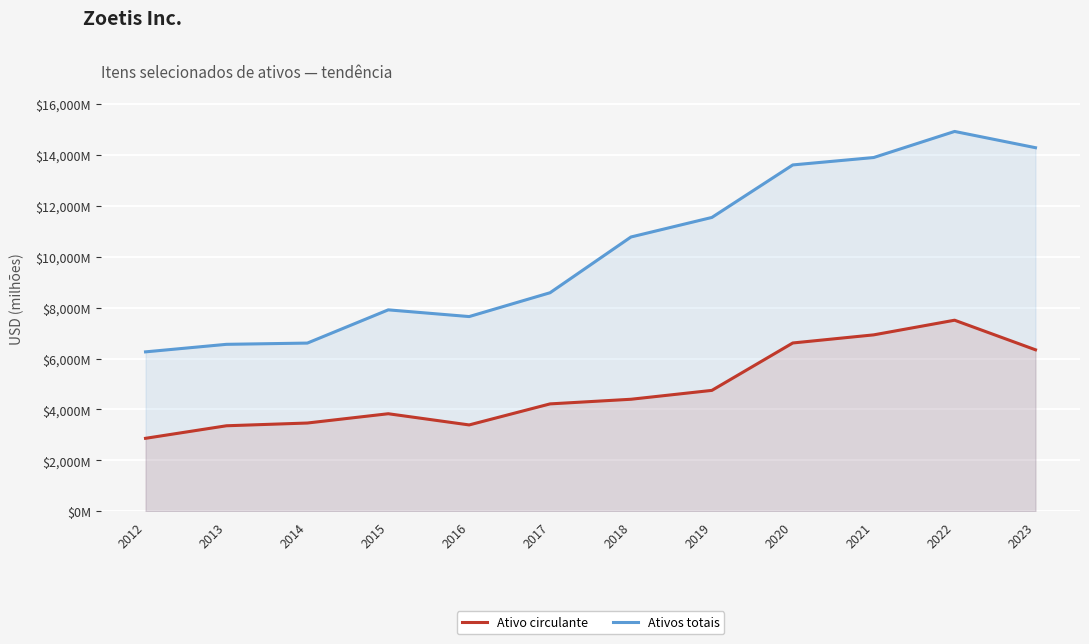

How many values in the Ativo circulante series are below 4399?

6